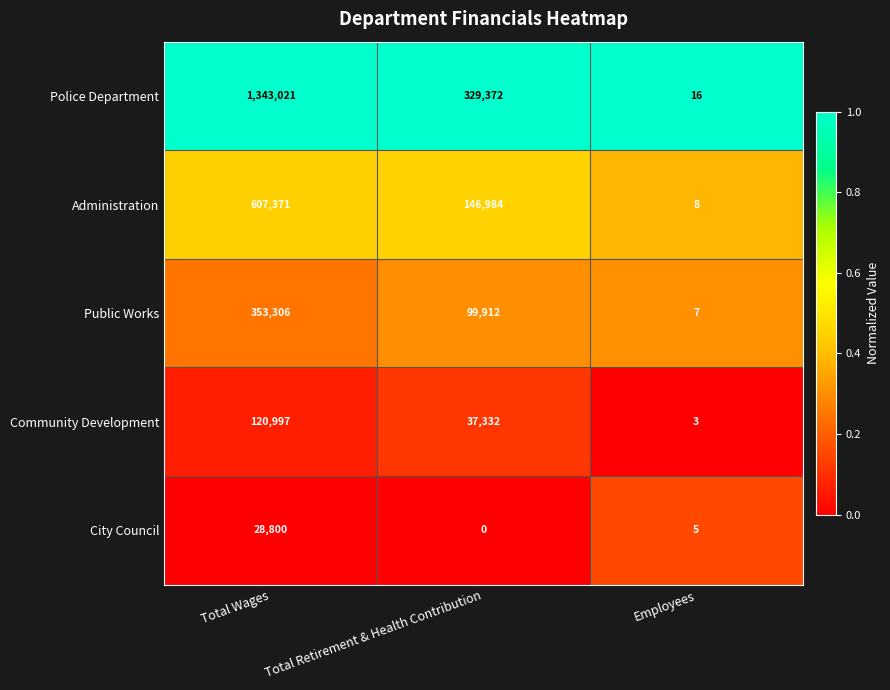

Reading left to right, what are all the values shown in this chart?

Police Department: Total Wages=1343021	Total Retirement & Health Contribution=329372	Employees=16
Administration: Total Wages=607371	Total Retirement & Health Contribution=146984	Employees=8
Public Works: Total Wages=353306	Total Retirement & Health Contribution=99912	Employees=7
Community Development: Total Wages=120997	Total Retirement & Health Contribution=37332	Employees=3
City Council: Total Wages=28800	Total Retirement & Health Contribution=0	Employees=5